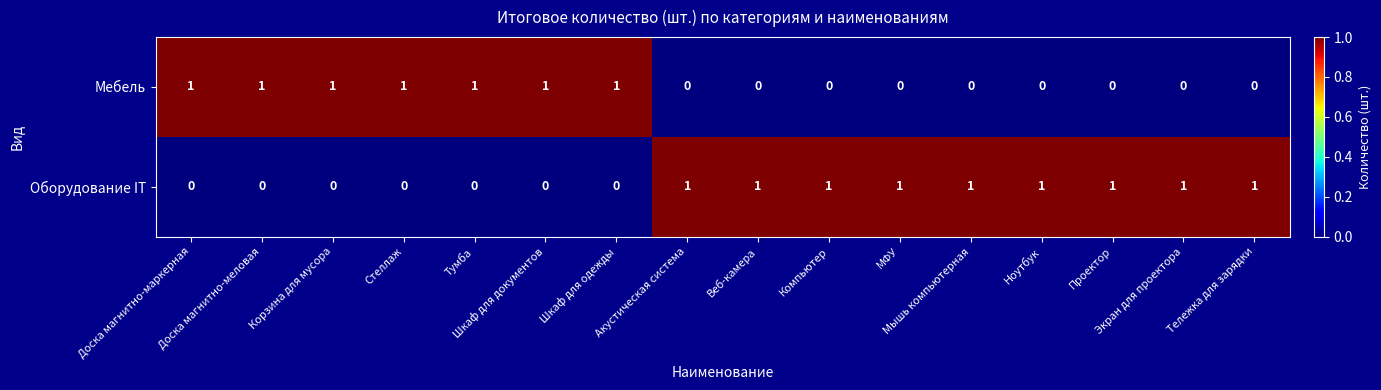

What is the total value across all series at Проектор?

1